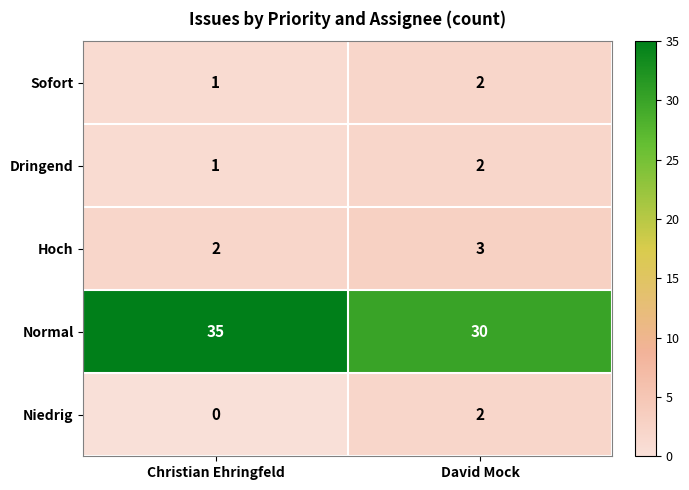

What is the spread (max minus min) of values at David Mock?

28